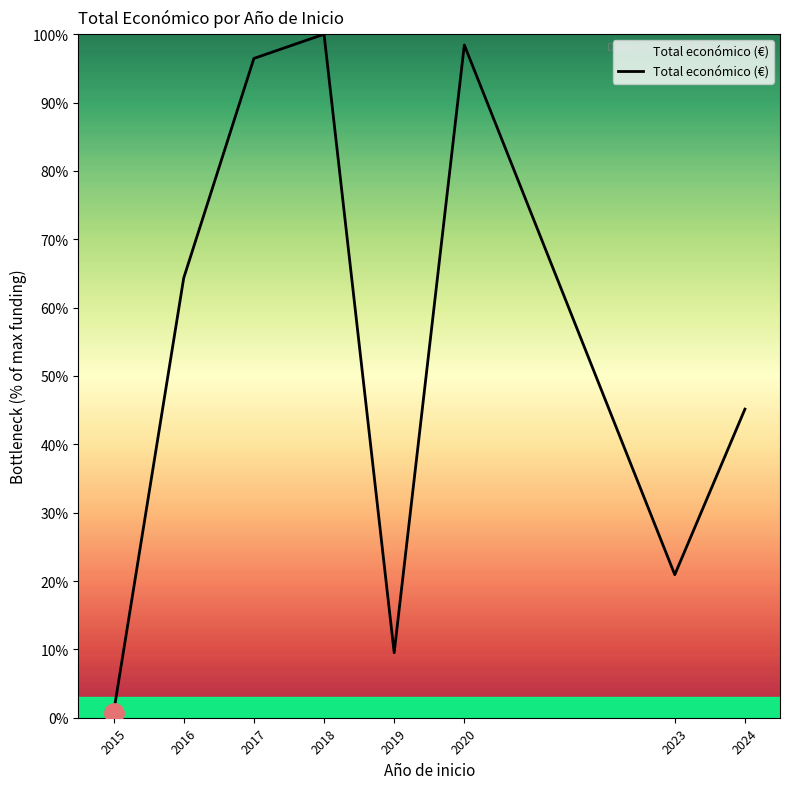

At which label is the value closest to 50?

2024